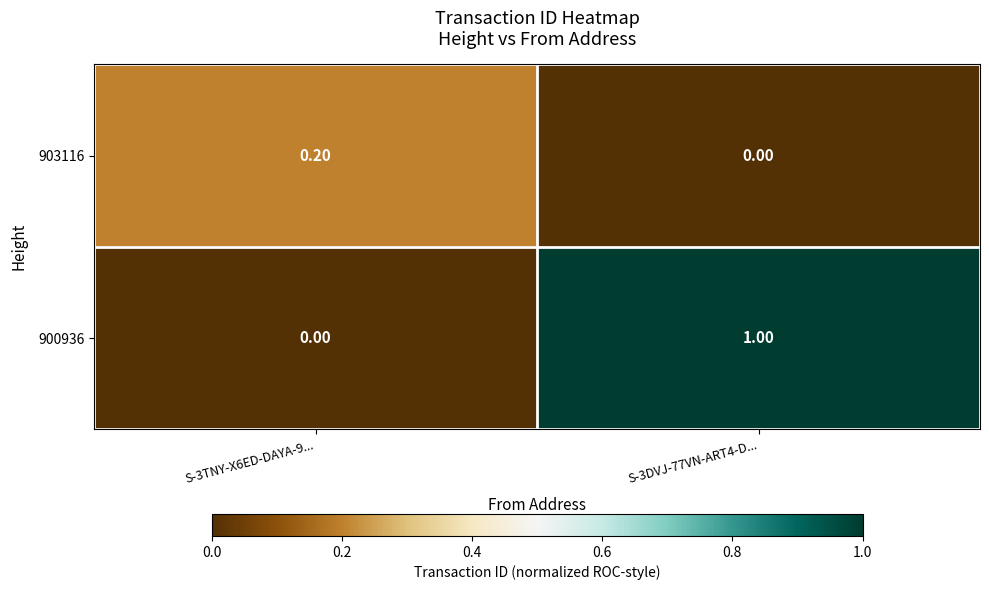

Which series has the widest spread of values?

900936